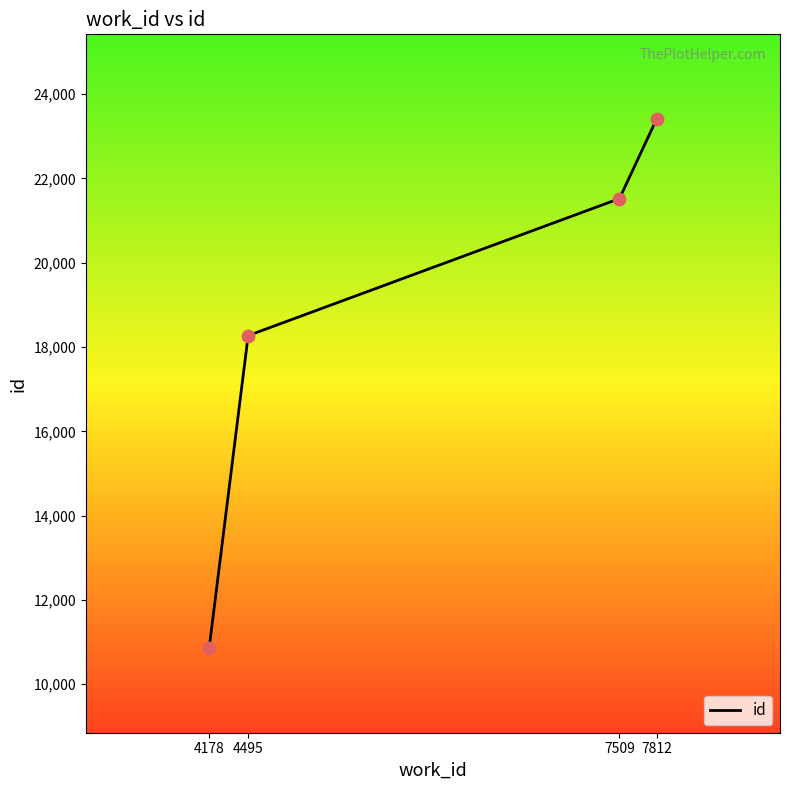

What is the change in value from 4178 to 7812?

+12573